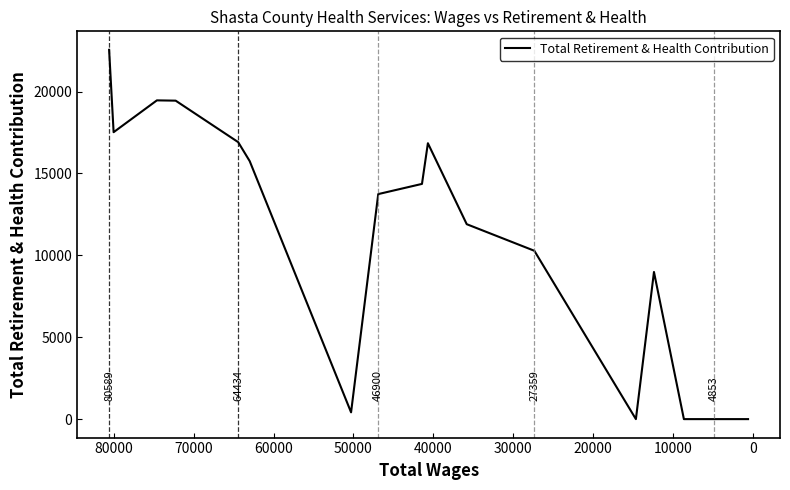

Does the chart display data point markers on the line(s)?

No